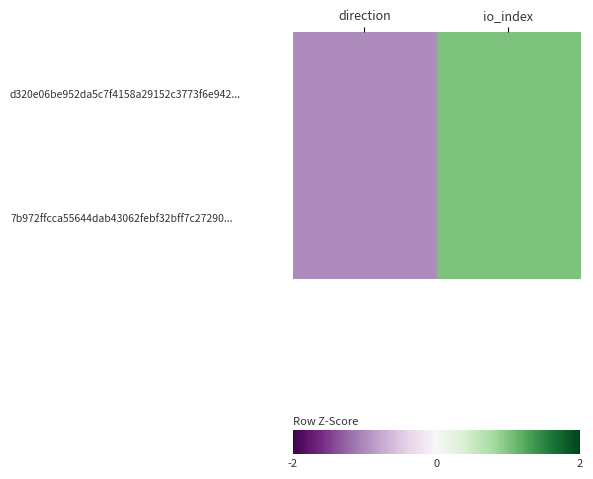

Reading right to left, list all the values displayed in this chart.

d320e06be952da5c7f4158a29152c3773f6e942...: io_index=1	direction=-1
7b972ffcca55644dab43062febf32bff7c27290...: io_index=1	direction=-1